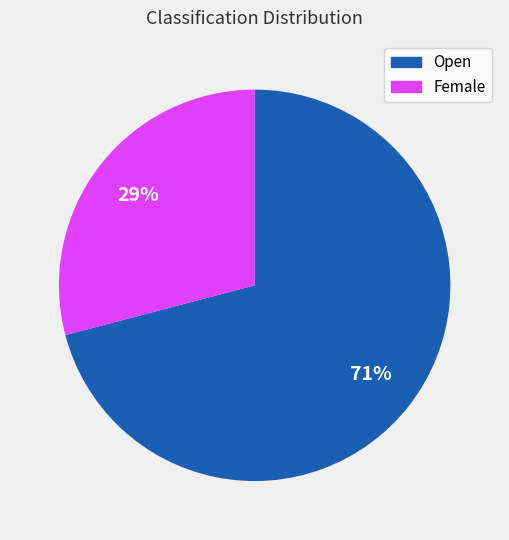

Rank the categories by value from highest to lowest.

Open, Female